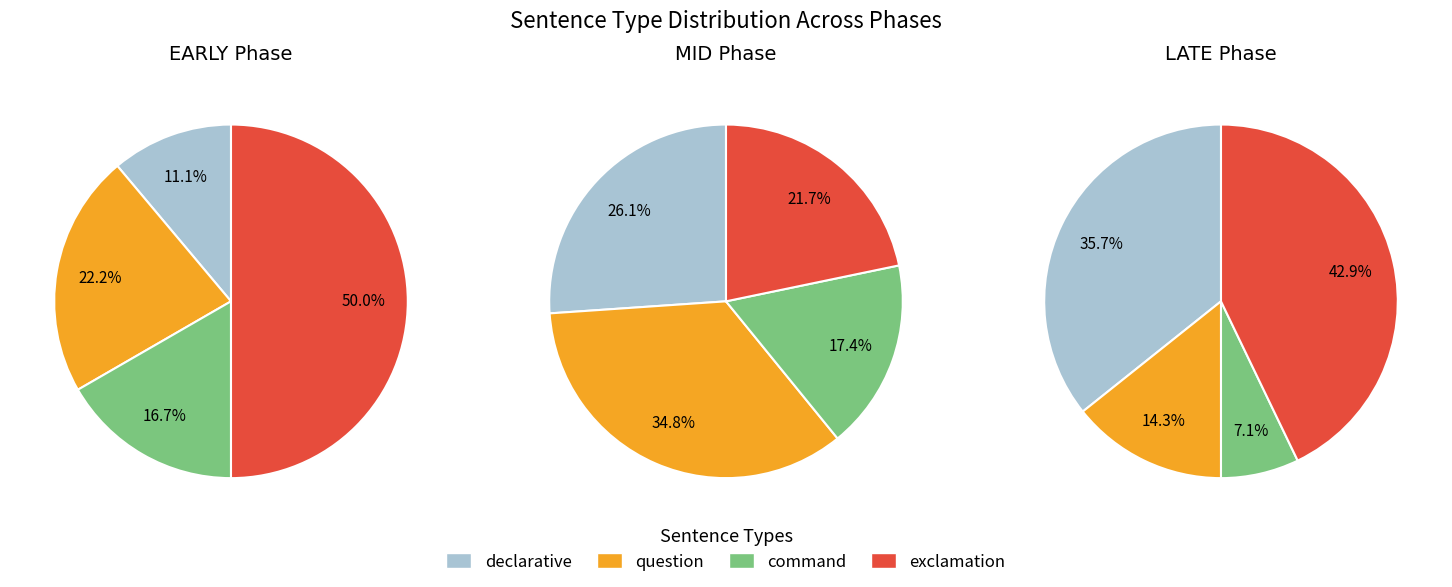

Rank the series at 1 from highest to lowest value.

MID Phase, EARLY Phase, LATE Phase